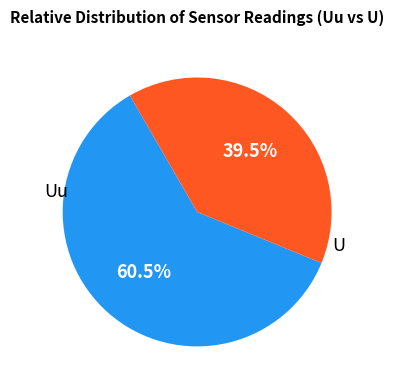

Is there a majority slice in this chart?

Yes